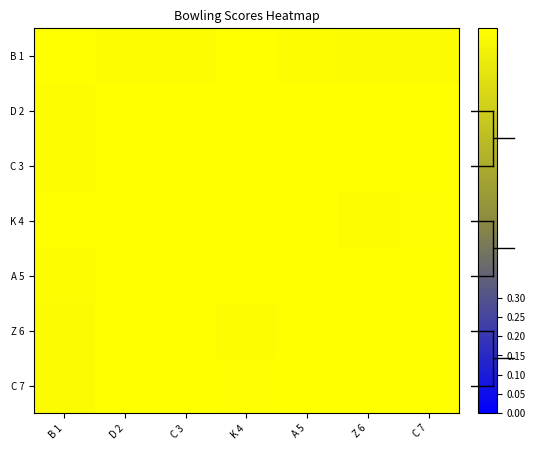

How many data points does each series have?

7